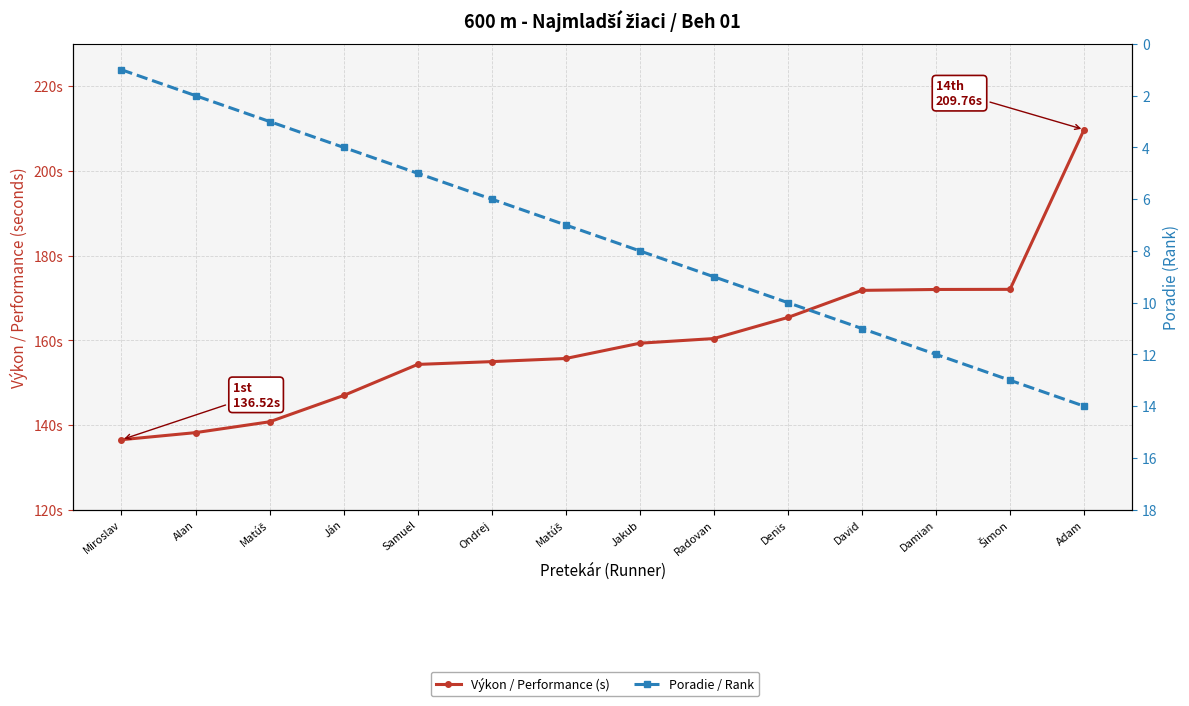

True or false: Výkon / Performance (s) and Poradie / Rank cross at least once.

False